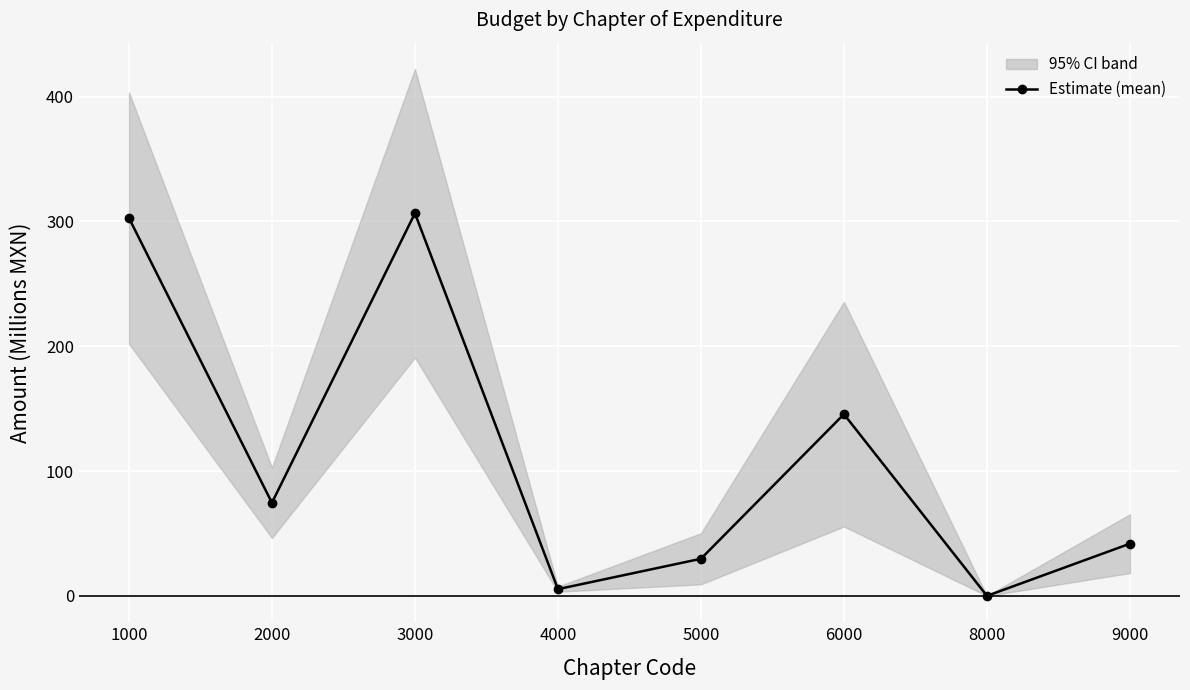

How many interior local valleys (lower than both neighbors) does the data have?

3